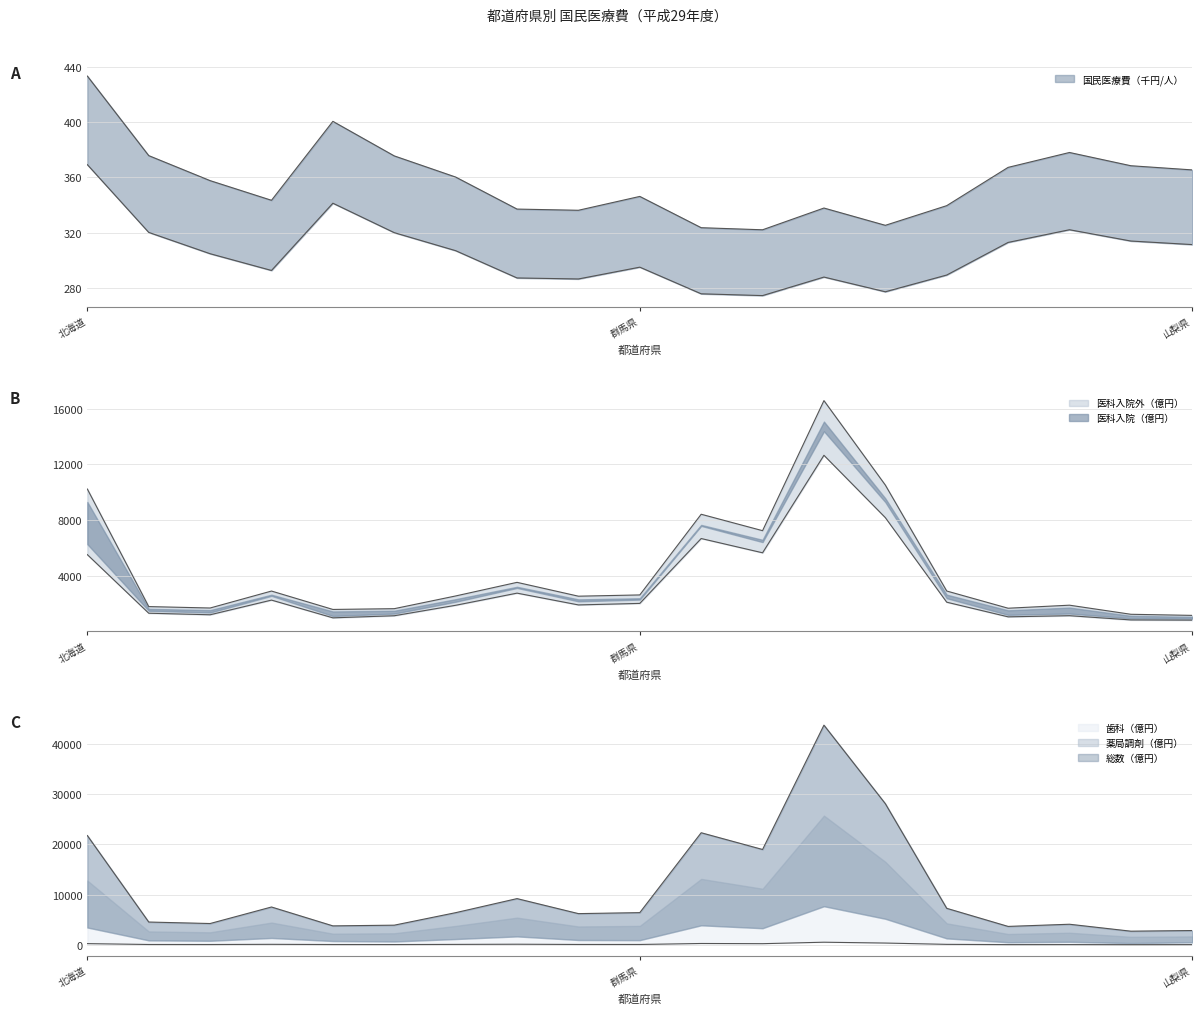

Is the value of 歯科（億円） at 福井県 greater than the value of 医科入院（億円） at 岩手県?

No